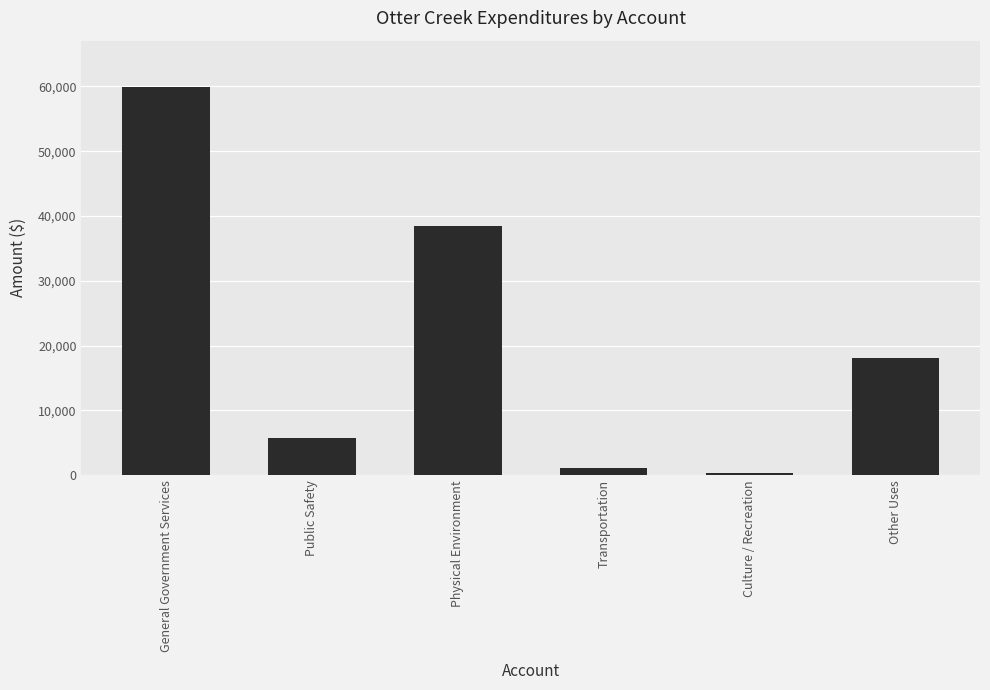

Is it true that the value at General Government Services is 59886?

True